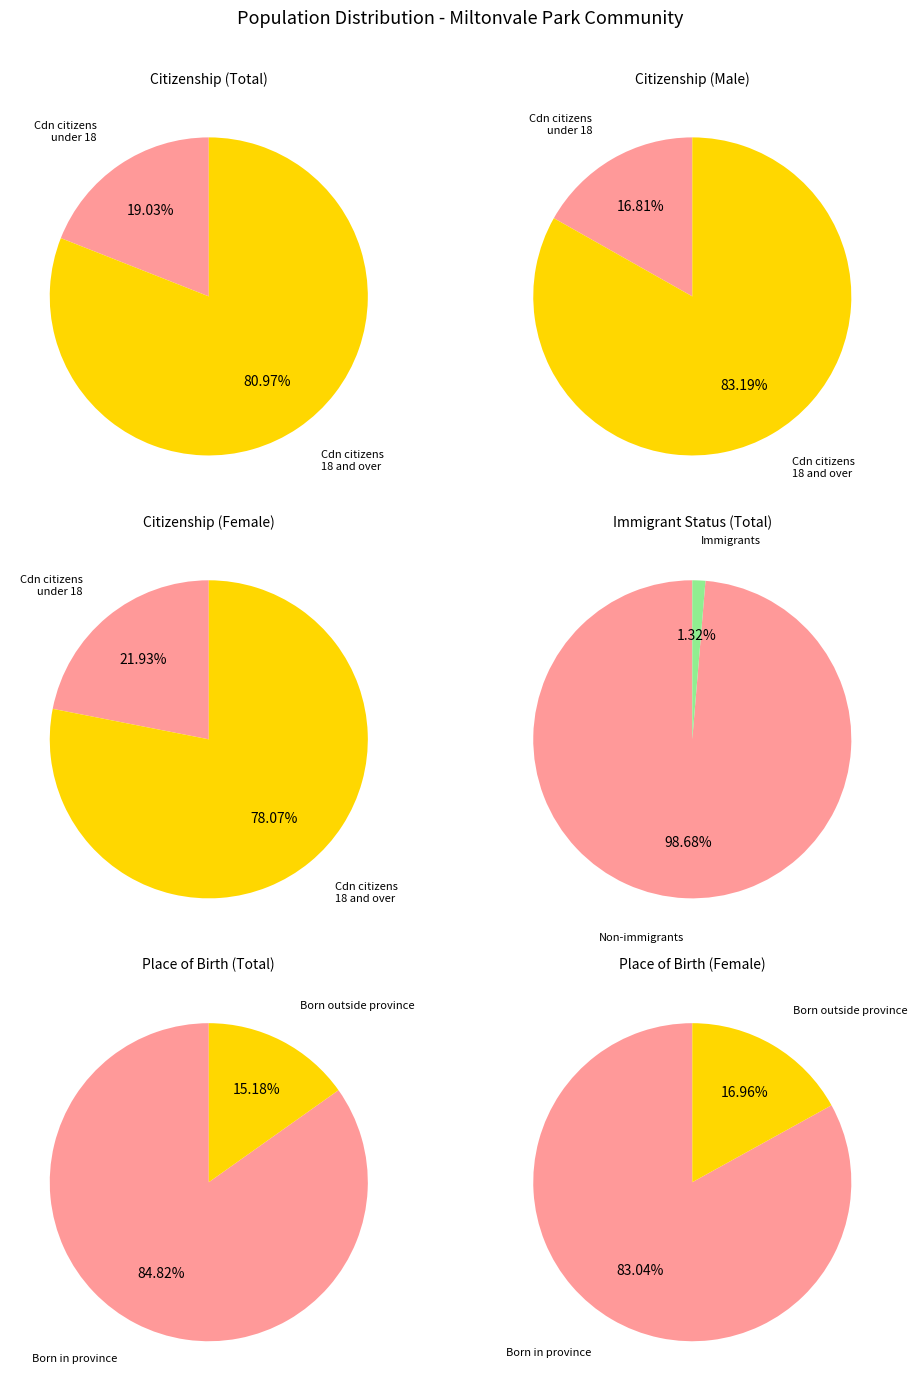

Is it true that Canadian citizens aged under 18 is 1% of the pie?

False